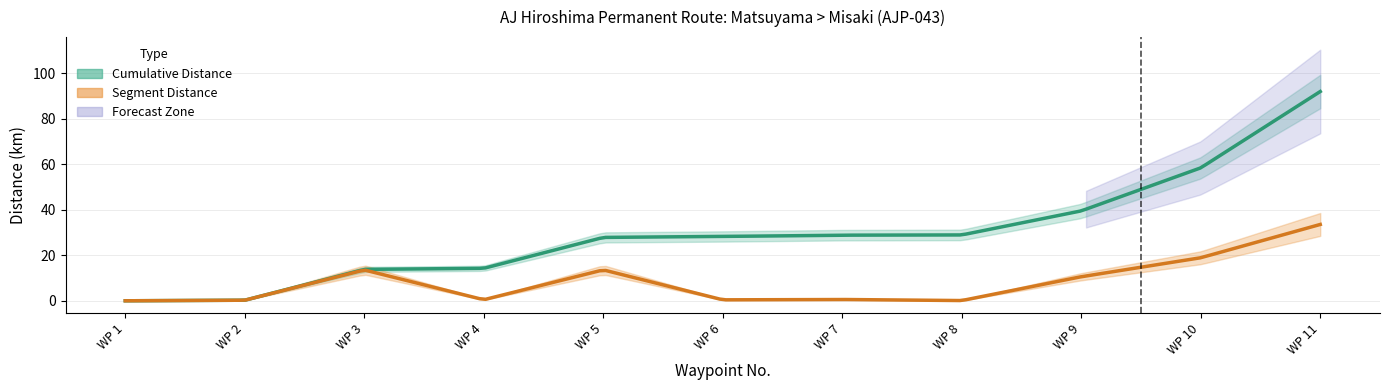

At which category does Segment Distance reach its first local peak?

3